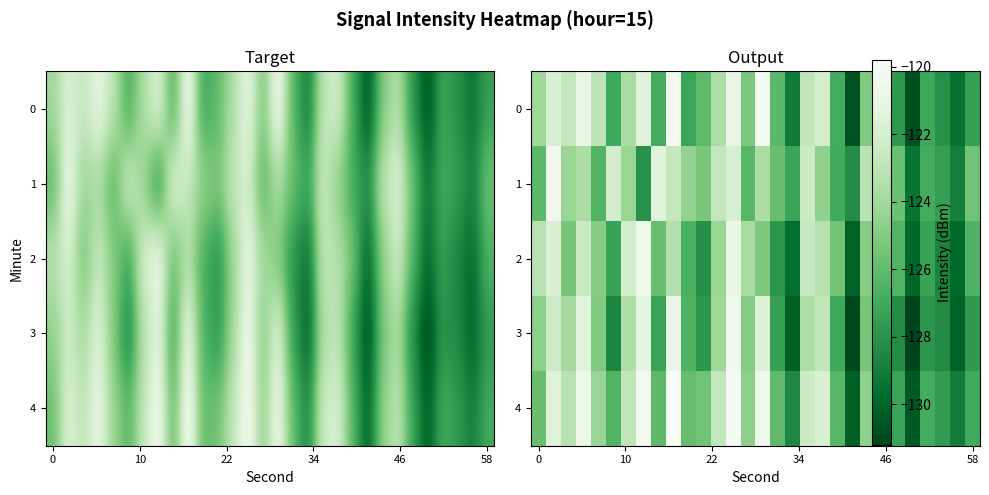

How many values in the 1 series exceed -124?

11